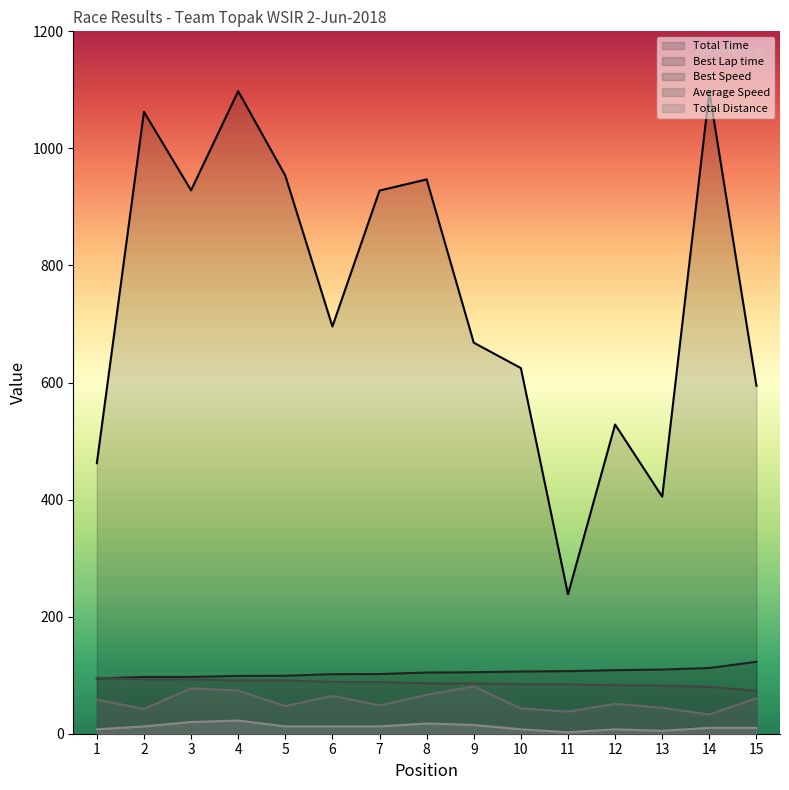

Between 8 and 11, which series saw the biggest shift?

Total Time